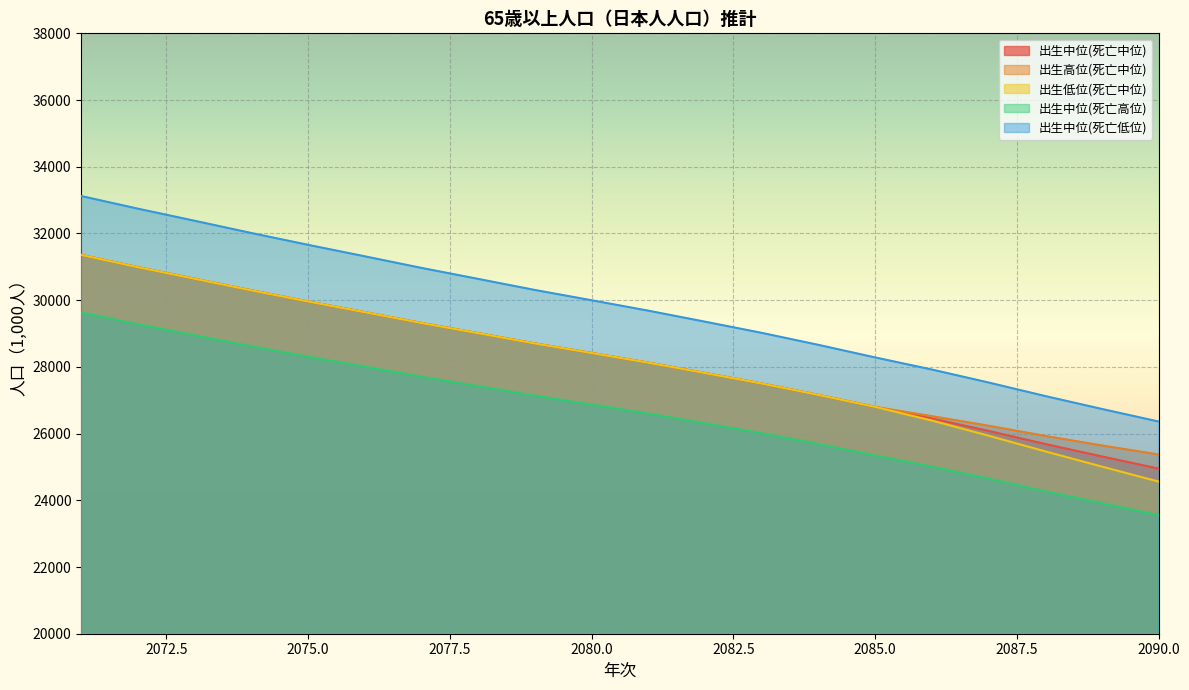

What is the value of the 出生低位(死亡中位) point at the 7th from the left?

29315.7